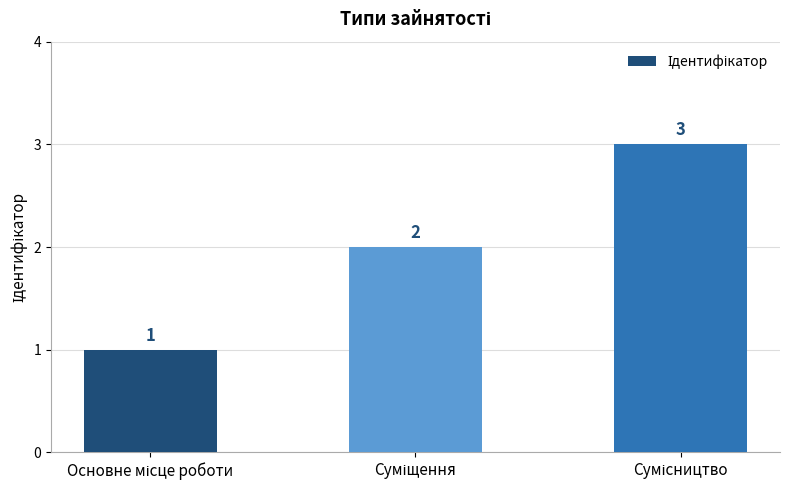

What is the difference between the second highest and minimum values?

1